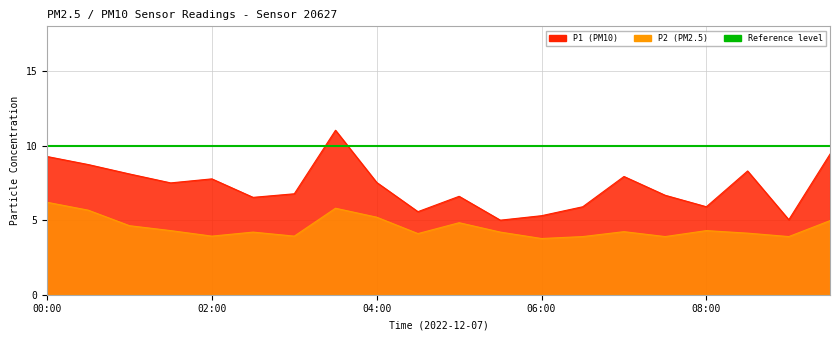

The value of P1 at 01:30 is 12.7. True or false?

False